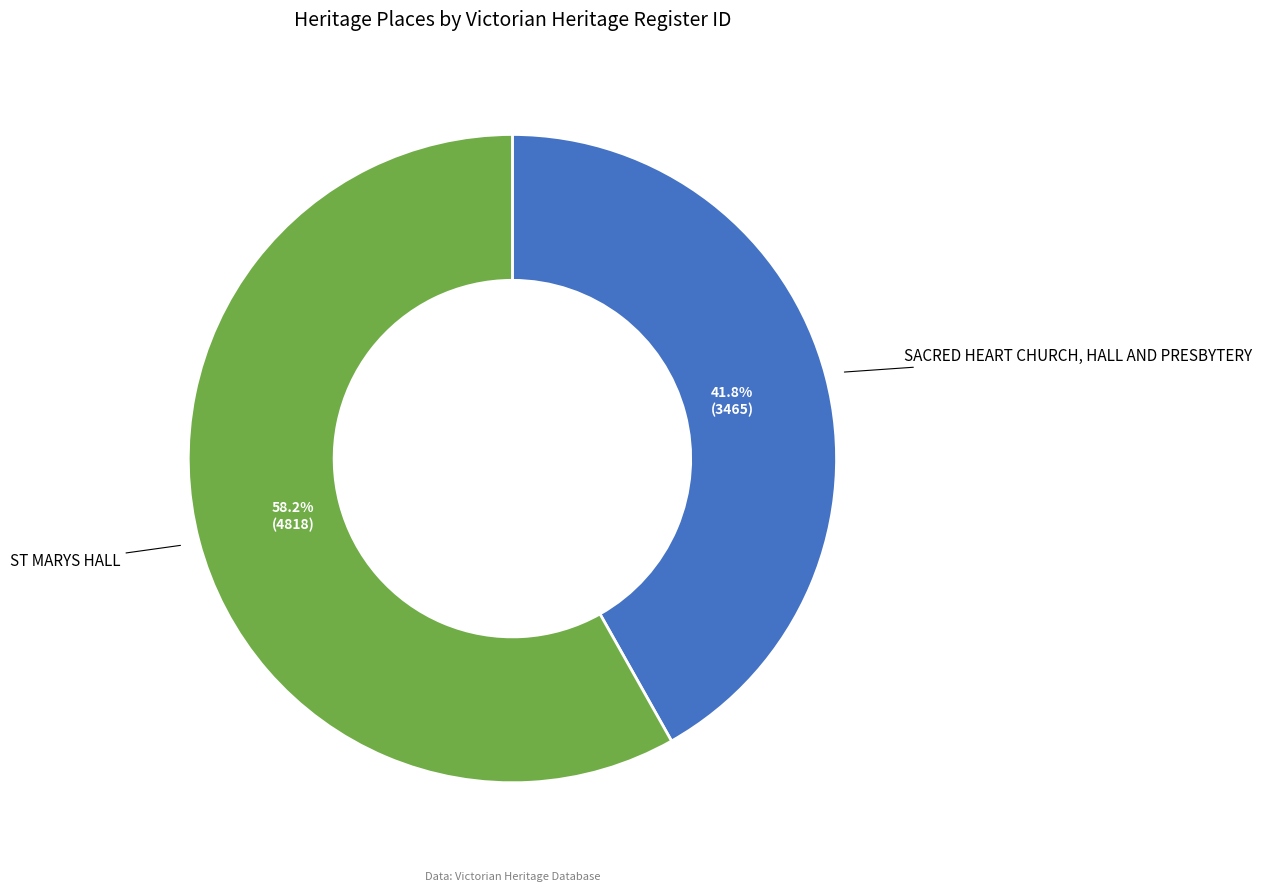

To the nearest percent, what is the difference between the SACRED HEART CHURCH, HALL AND PRESBYTERY and ST MARYS HALL slice percentages?

16%